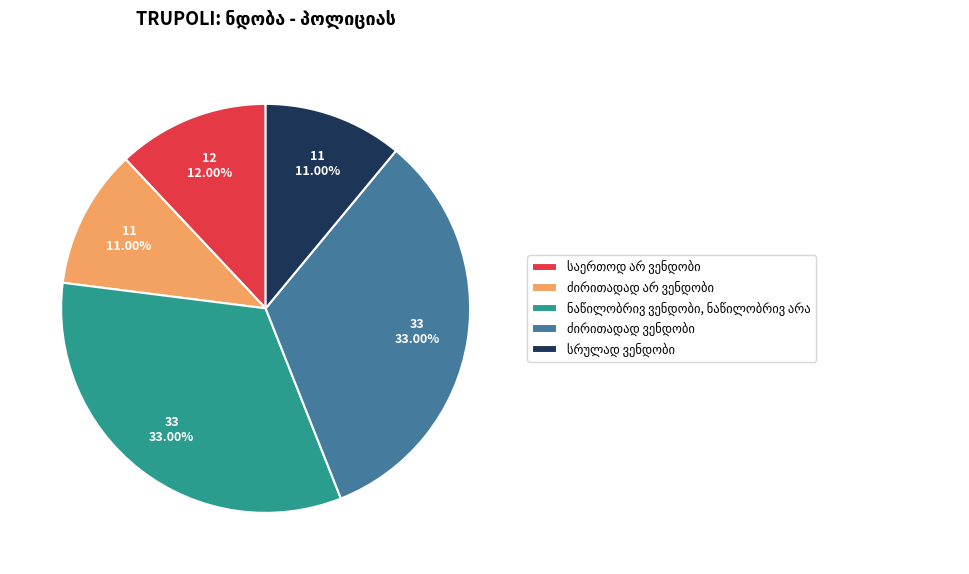

Does any single category account for the majority?

No